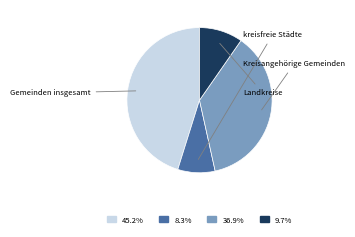

Does any single category account for the majority?

No